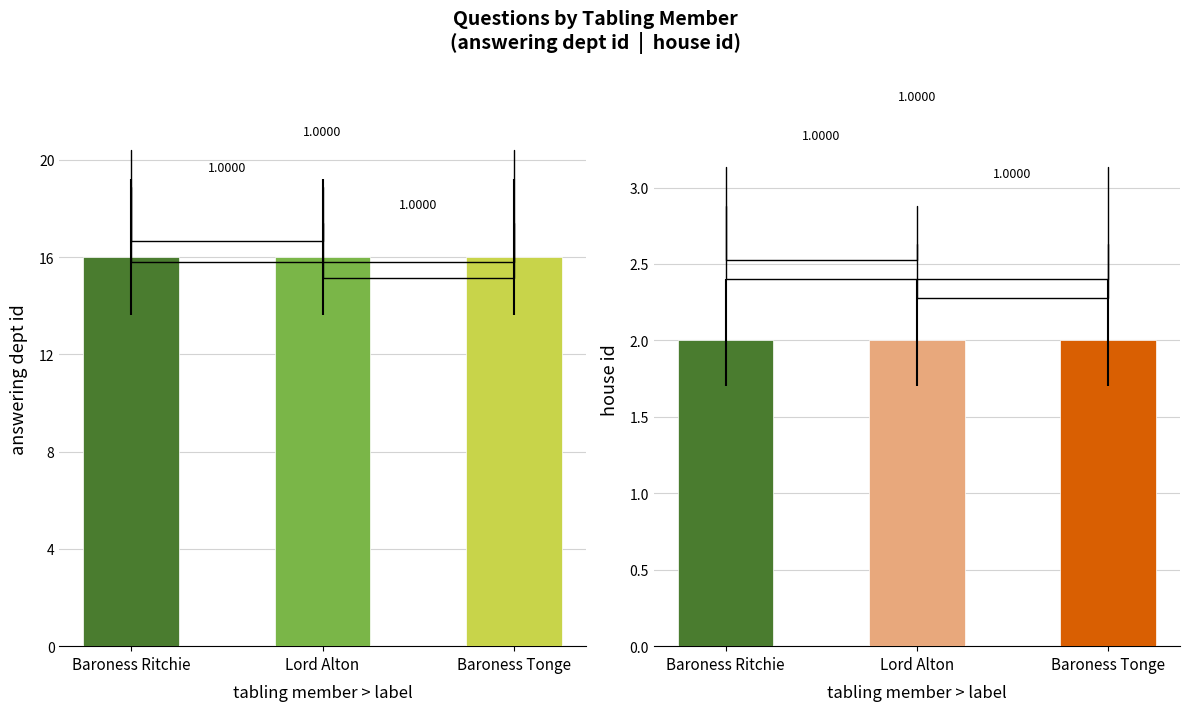

At which category is the sum across all series the highest?

Baroness Ritchie of Downpatrick